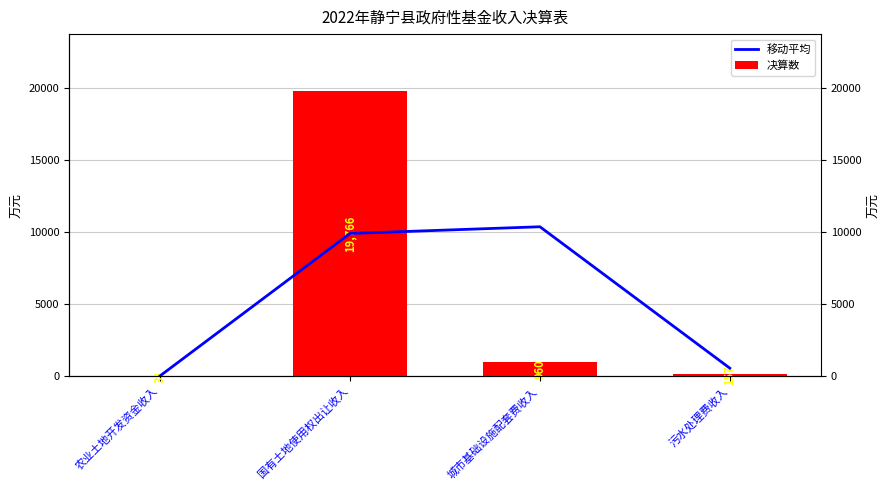

What value does the 移动平均 series have at 污水处理费收入?

558.5